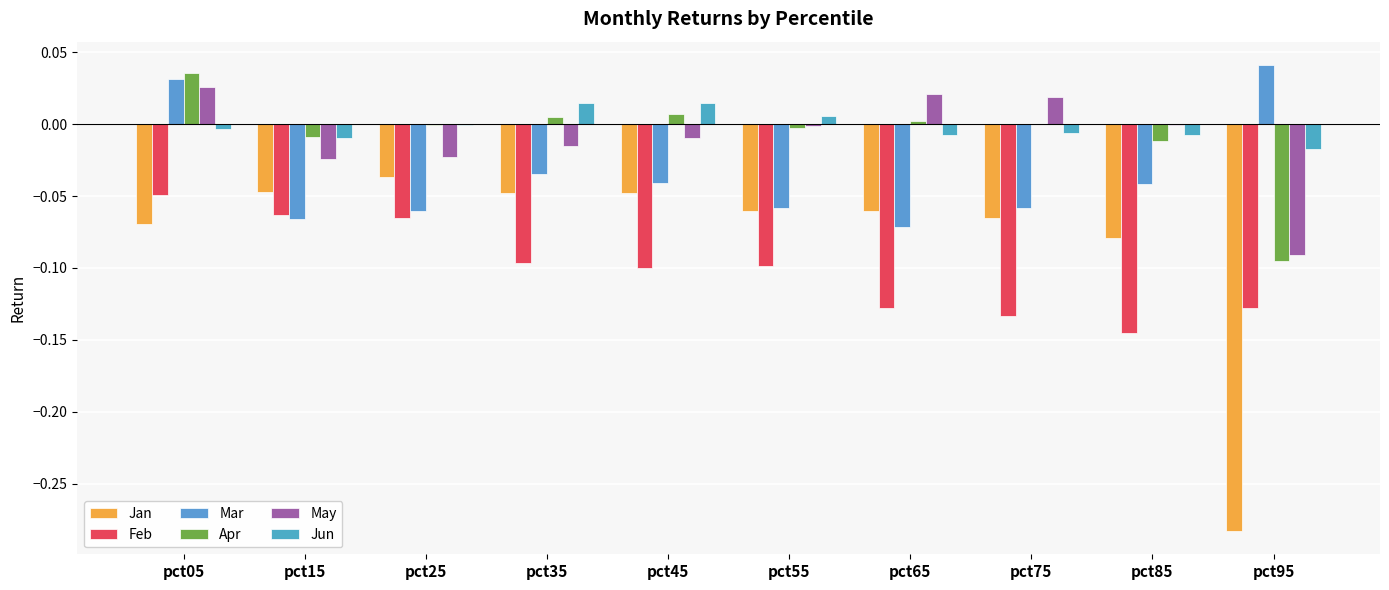

Which series has the largest total across all categories?

Jun